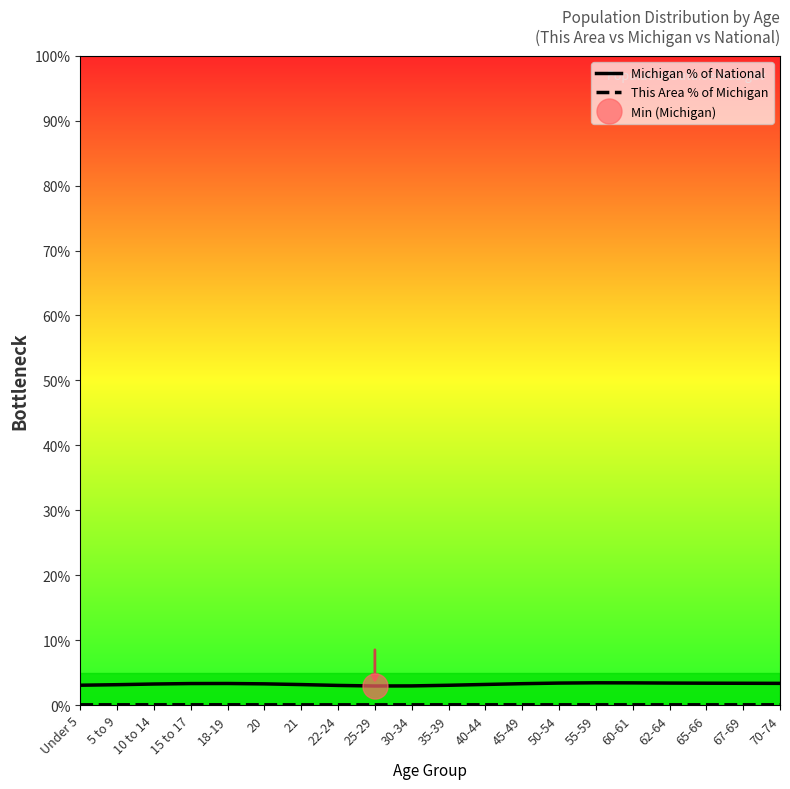

Reading left to right, list all the values displayed in this chart.

Michigan % of National: Under 5=3.0	5 to 9=3.1	10 to 14=3.2	15 to 17=3.3	18-19=3.3	20=3.3	21=3.1	22-24=3.0	25-29=2.9	30-34=2.9	35-39=3.0	40-44=3.2	45-49=3.3	50-54=3.4	55-59=3.4	60-61=3.4	62-64=3.4	65-66=3.4	67-69=3.3	70-74=3.3
This Area % of Michigan: Under 5=0.0	5 to 9=0.0	10 to 14=0.0	15 to 17=0.0	18-19=0.0	20=0.0	21=0.0	22-24=0.0	25-29=0.0	30-34=0.0	35-39=0.0	40-44=0.0	45-49=0.0	50-54=0.0	55-59=0.0	60-61=0.0	62-64=0.0	65-66=0.0	67-69=0.0	70-74=0.0